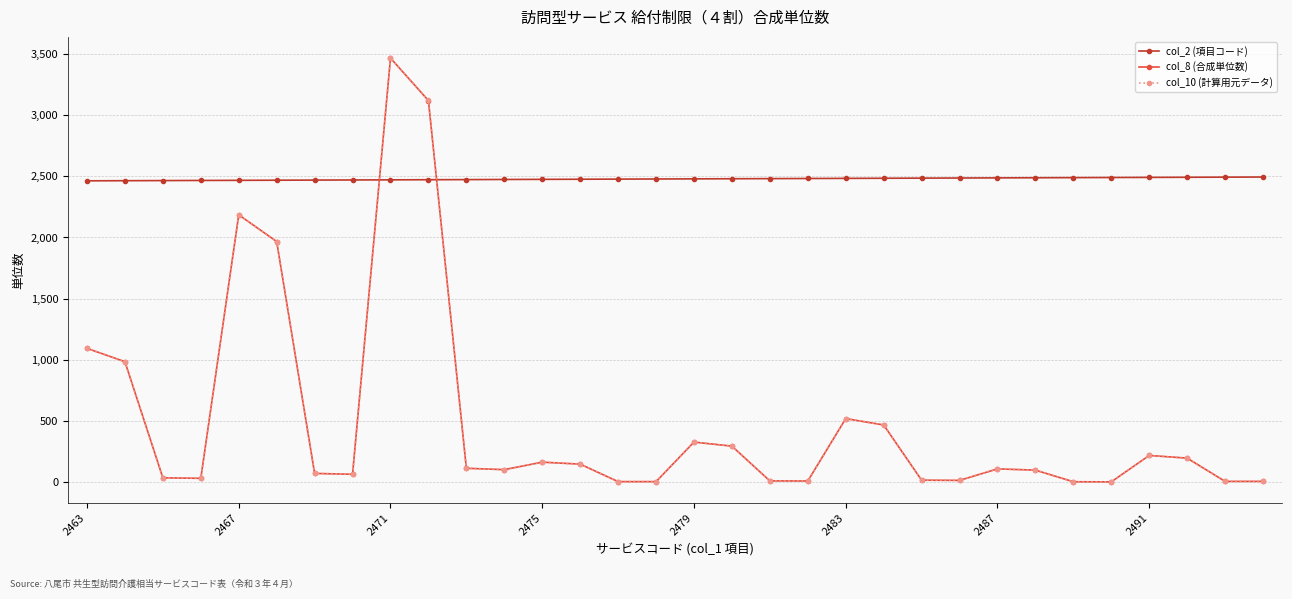

Which series has the largest total across all categories?

col_2 (項目コード)